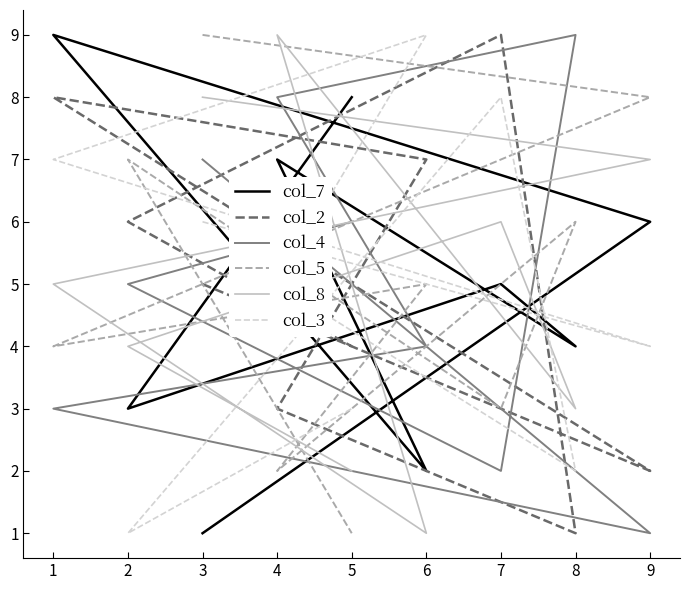

What are all the series names shown in the legend?

col_7, col_2, col_4, col_5, col_8, col_3